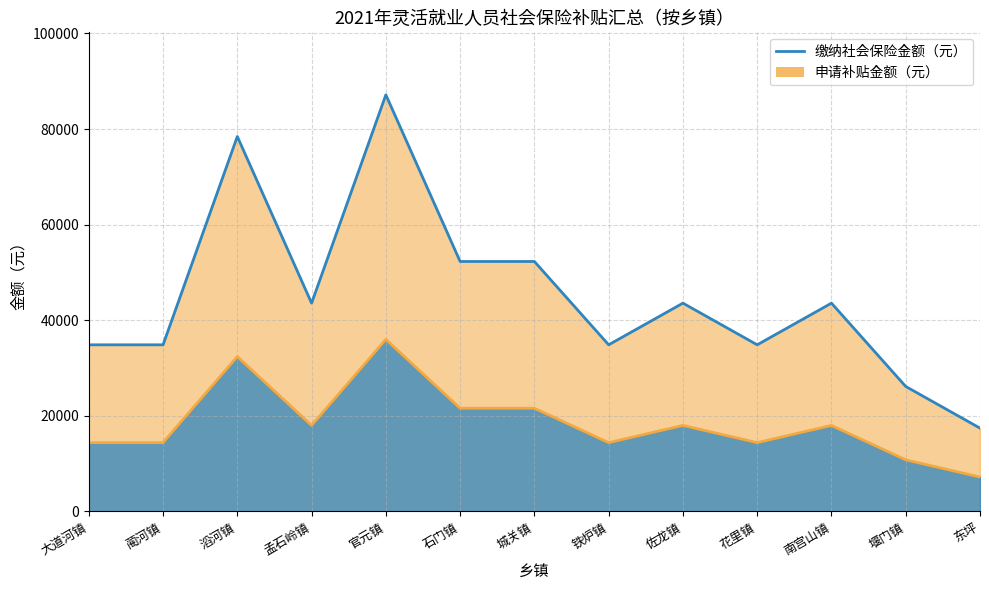

True or false: the data has more than 2 interior local peaks.

True